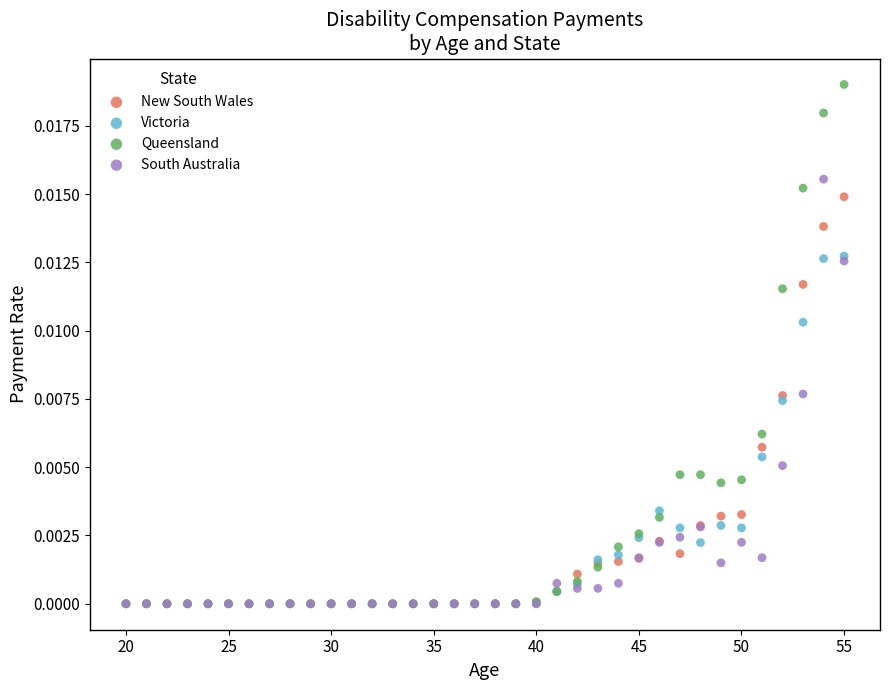

What are all the series names shown in the legend?

New South Wales, Victoria, Queensland, South Australia